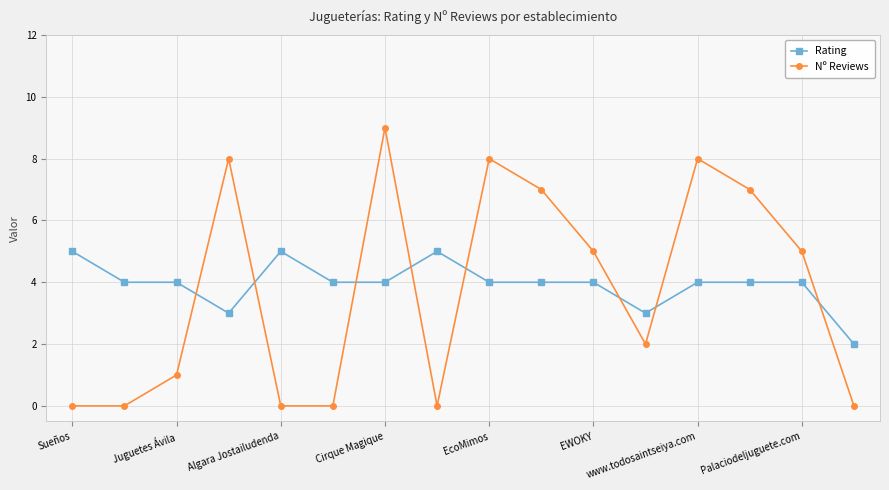

True or false: Rating and Nº Reviews intersect in this chart.

True